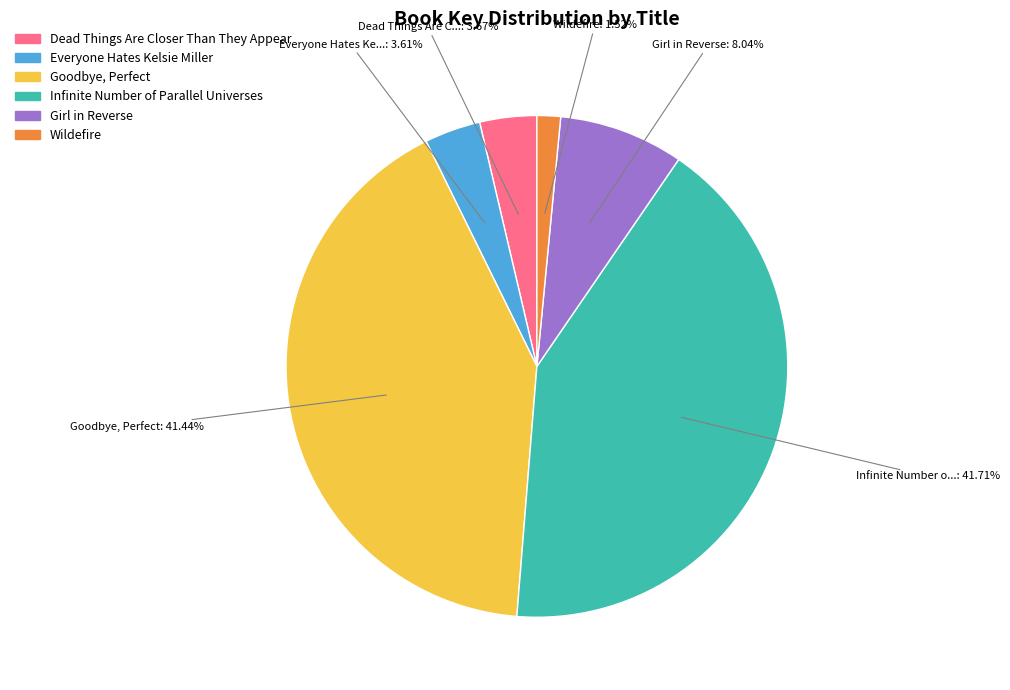

What percentage is the Goodbye, Perfect slice, to the nearest percent?

41%